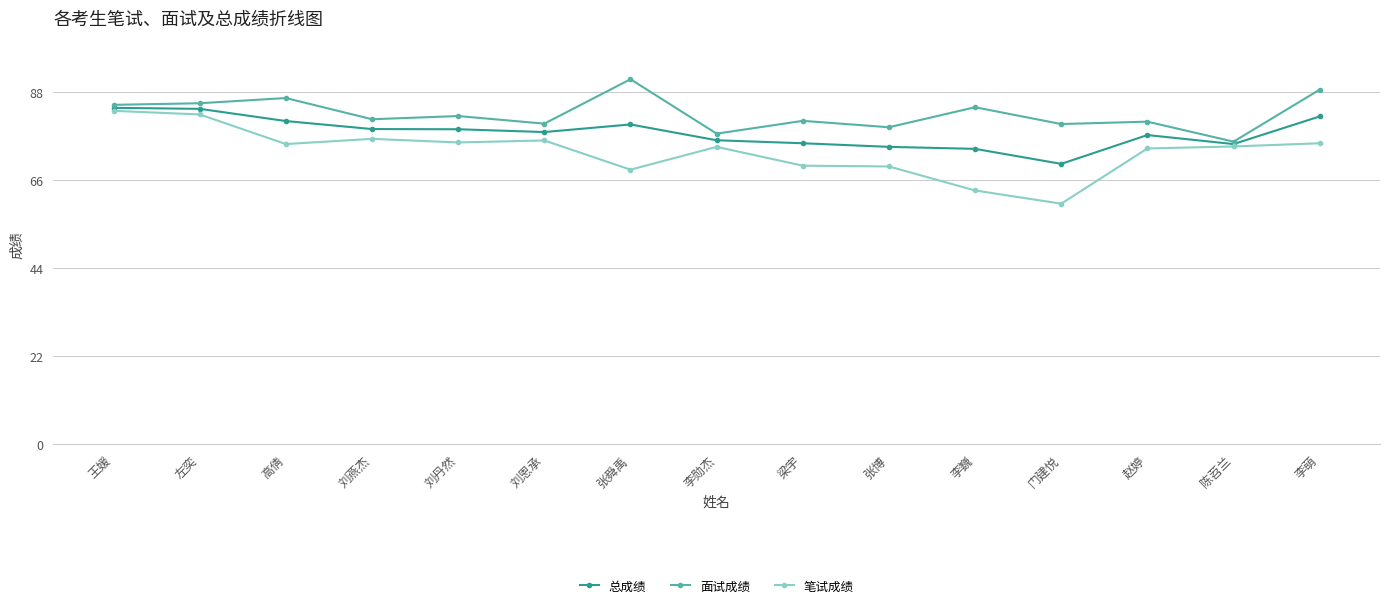

True or false: 面试成绩 has more than 0 points higher than both neighbors.

True